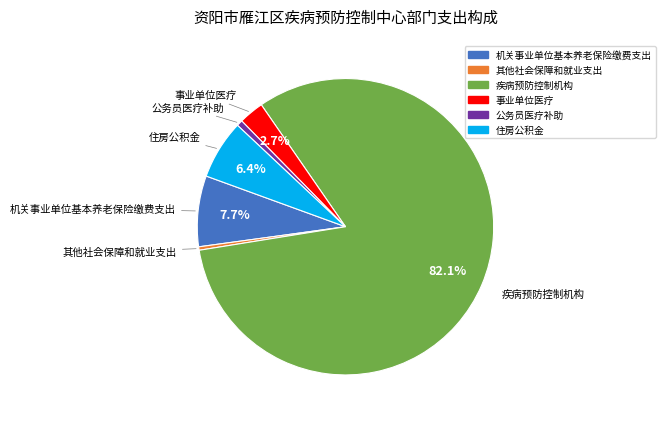

What is the ratio of the value at 住房公积金 to the value at 其他社会保障和就业支出?

17.3